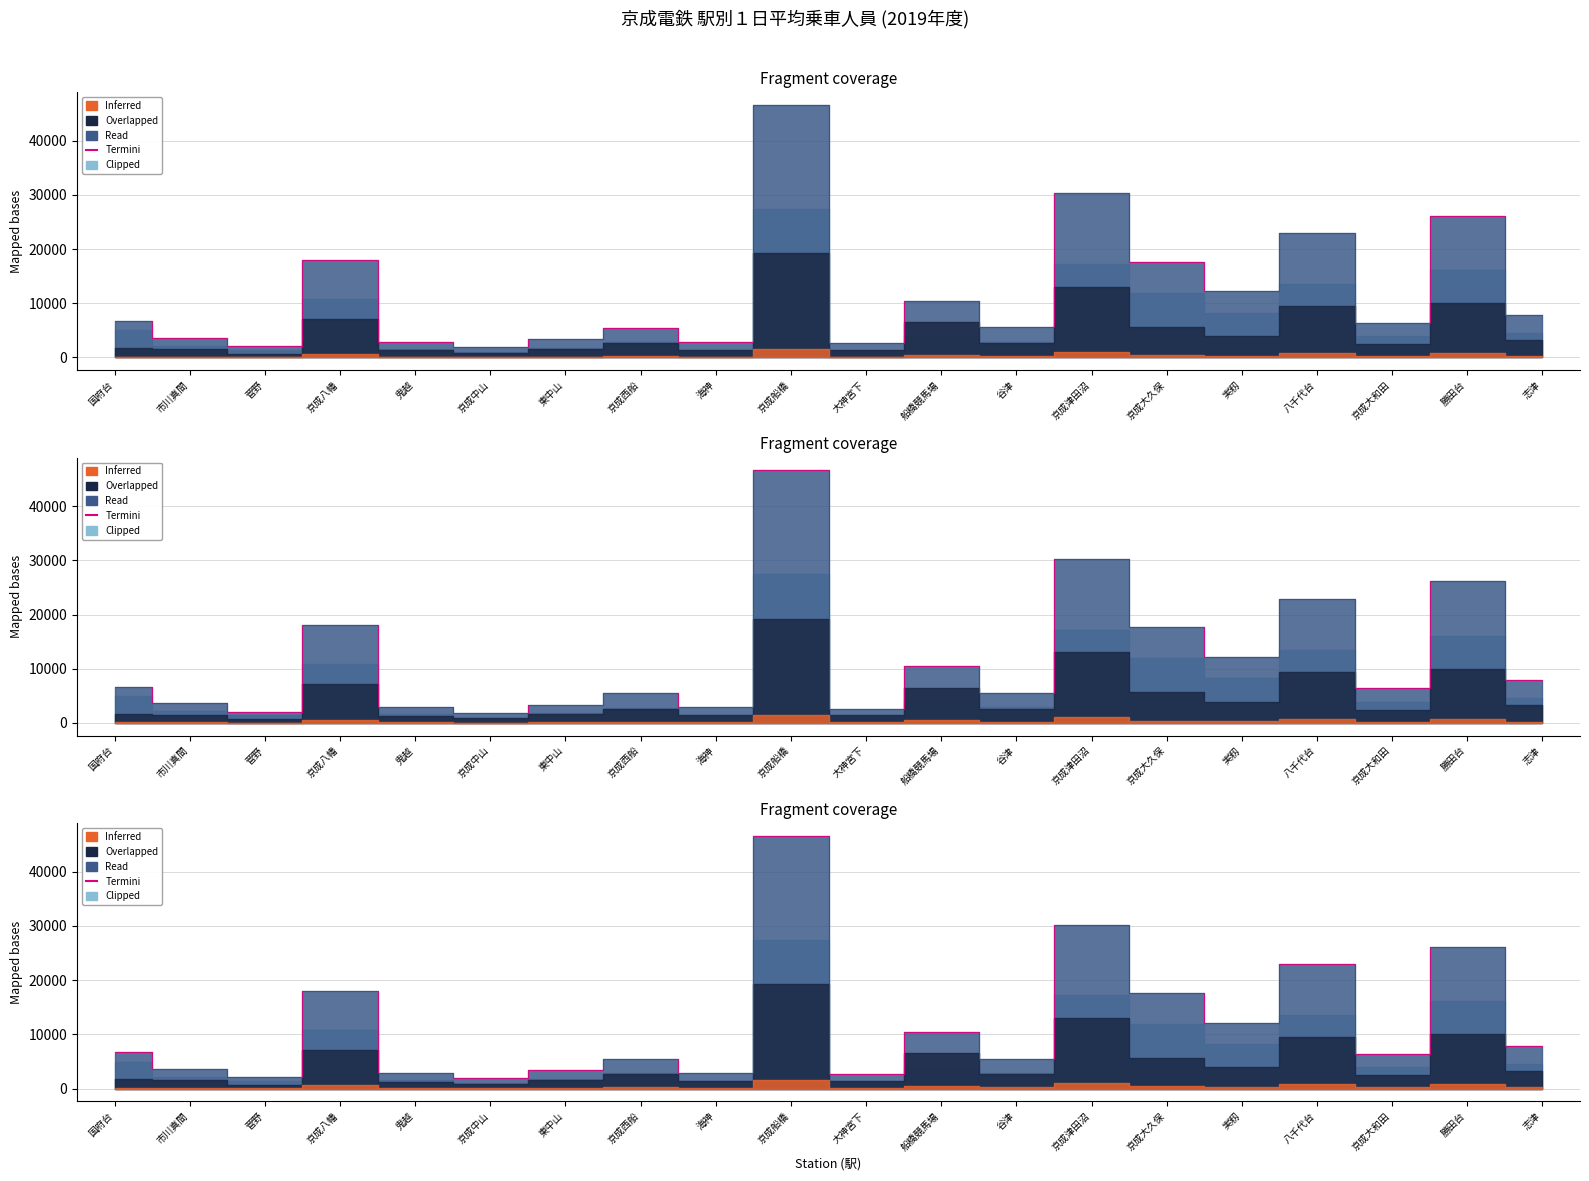

Reading left to right, extract all data points from this chart.

国府台=6654	市川真間=3634	菅野=2099	京成八幡=17998	鬼越=2922	京成中山=1881	東中山=3393	京成西船=5466	海神=2876	京成船橋=46610	大神宮下=2591	船橋競馬場=10465	谷津=5529	京成津田沼=30245	京成大久保=17647	実籾=12174	八千代台=22934	京成大和田=6370	勝田台=26149	志津=7853